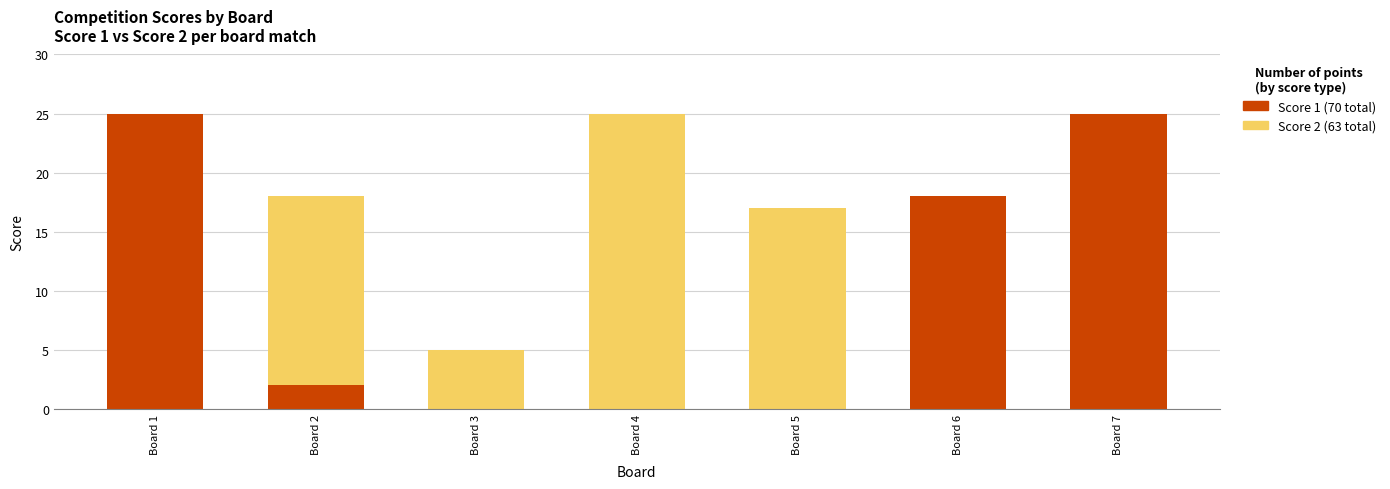

What is the total value across all series at Board 3?

5